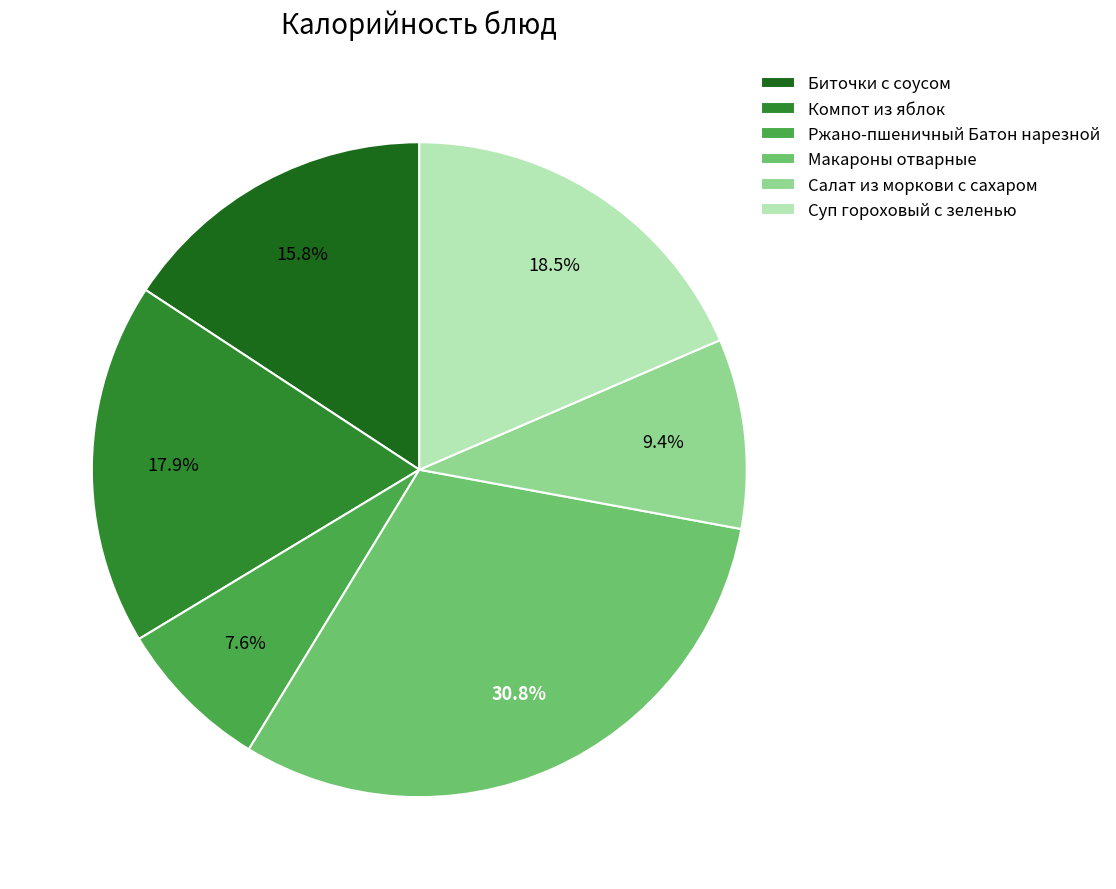

Rank the categories by value from highest to lowest.

Макароны отварные, Суп гороховый с зеленью, Компот из яблок, Биточки с соусом, Салат из моркови с сахаром, Ржано-пшеничный Батон нарезной